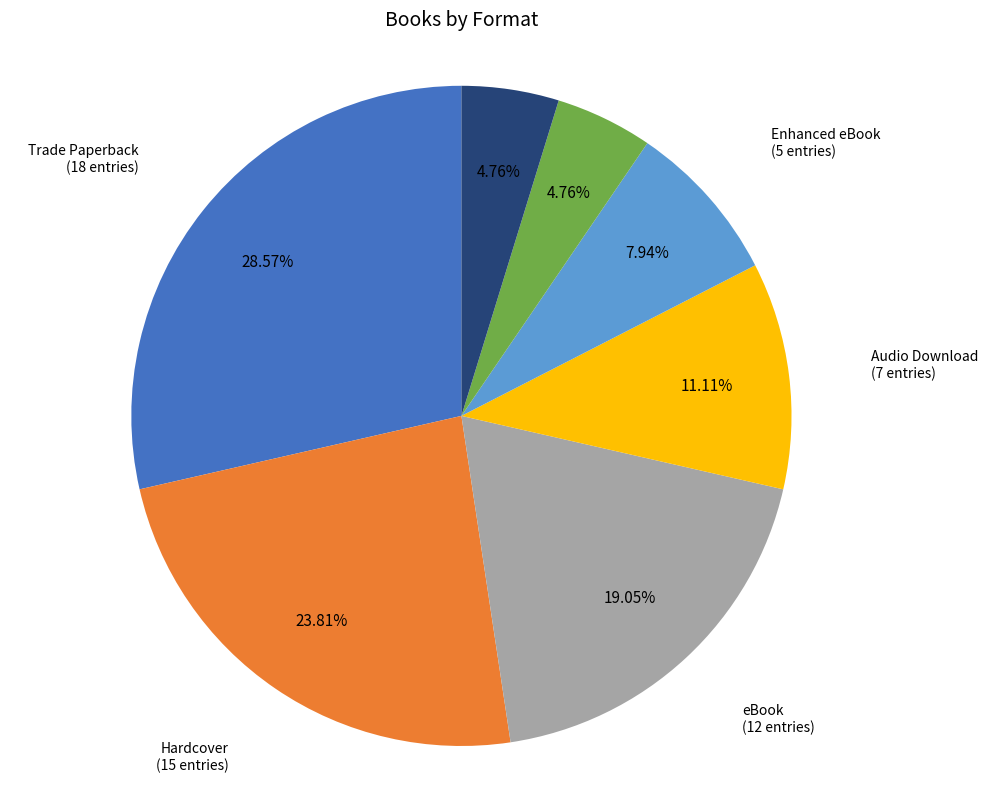

Is there any slice that represents more than half of the pie?

No